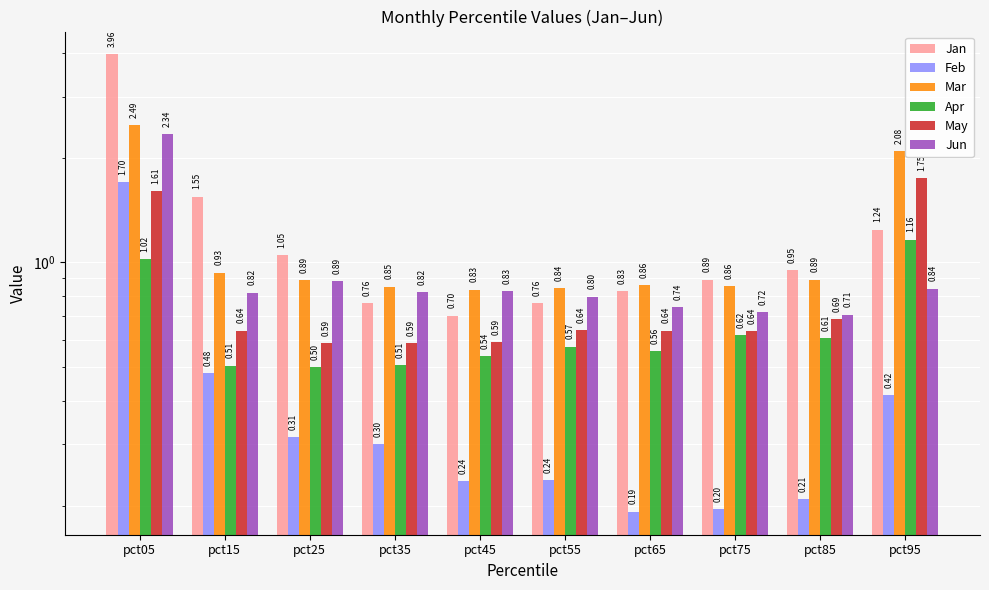

Where is Feb nearest to the value 0?

pct65